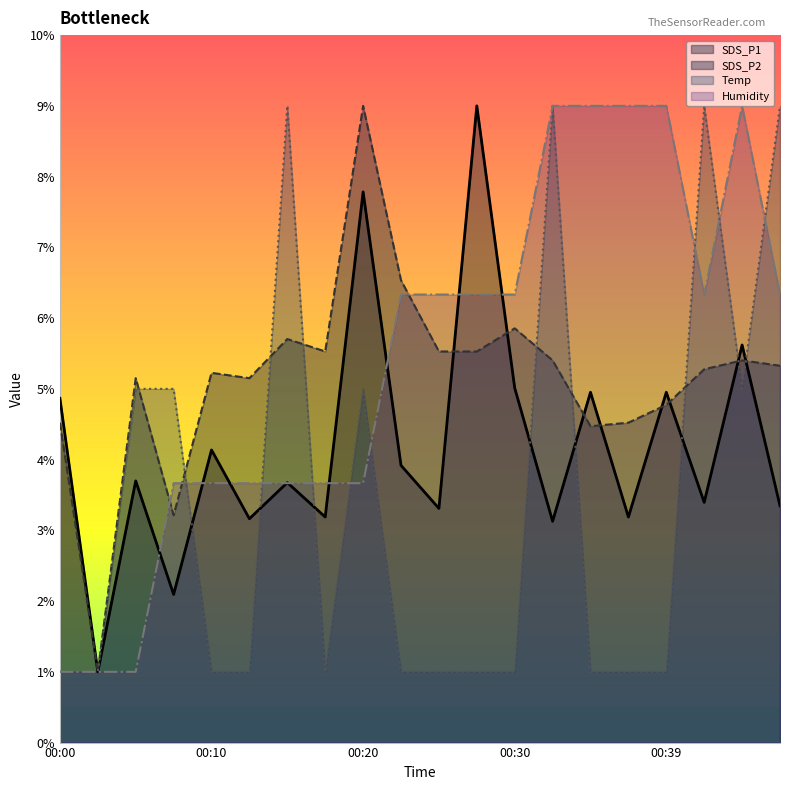

What is the total value across all series at 00:10?

14.0